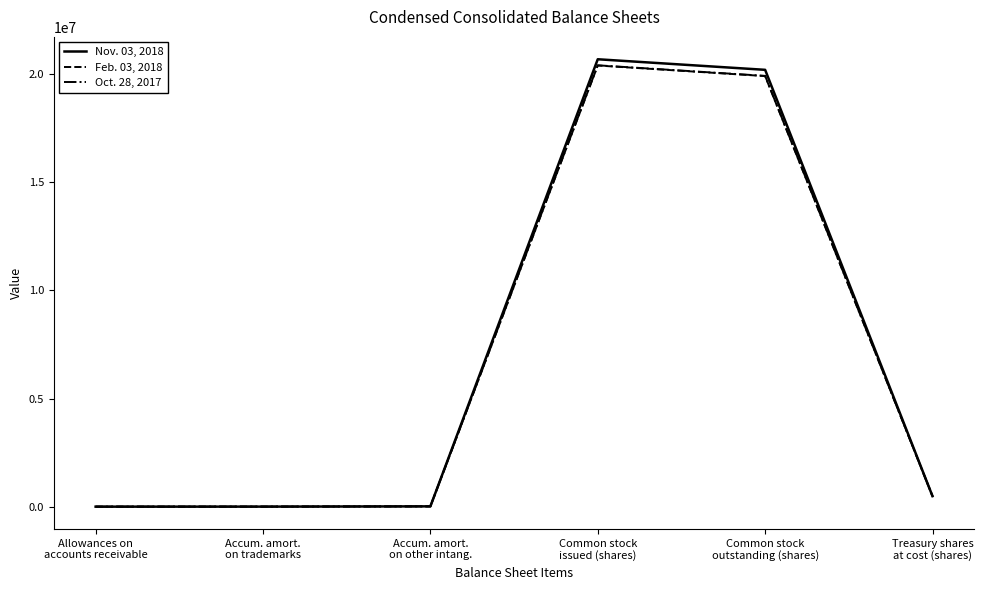

True or false: Feb. 03, 2018 has more than 0 interior local peaks.

True